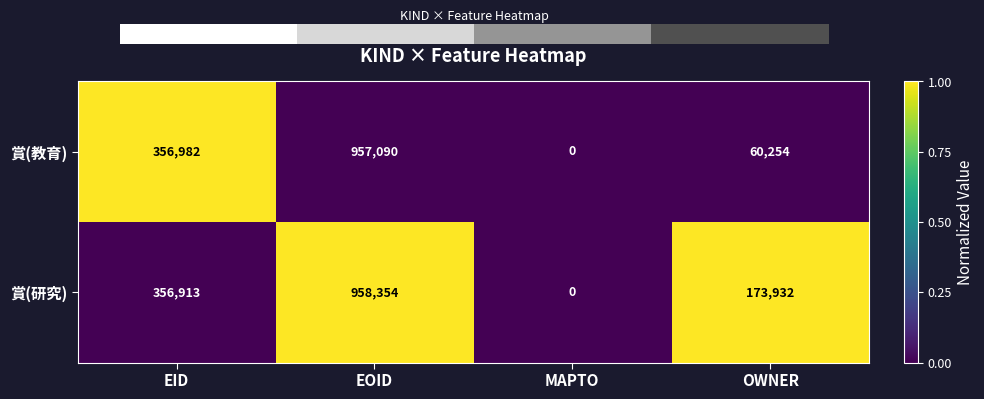

Is the value of 賞(教育) at MAPTO greater than the value of 賞(研究) at OWNER?

No